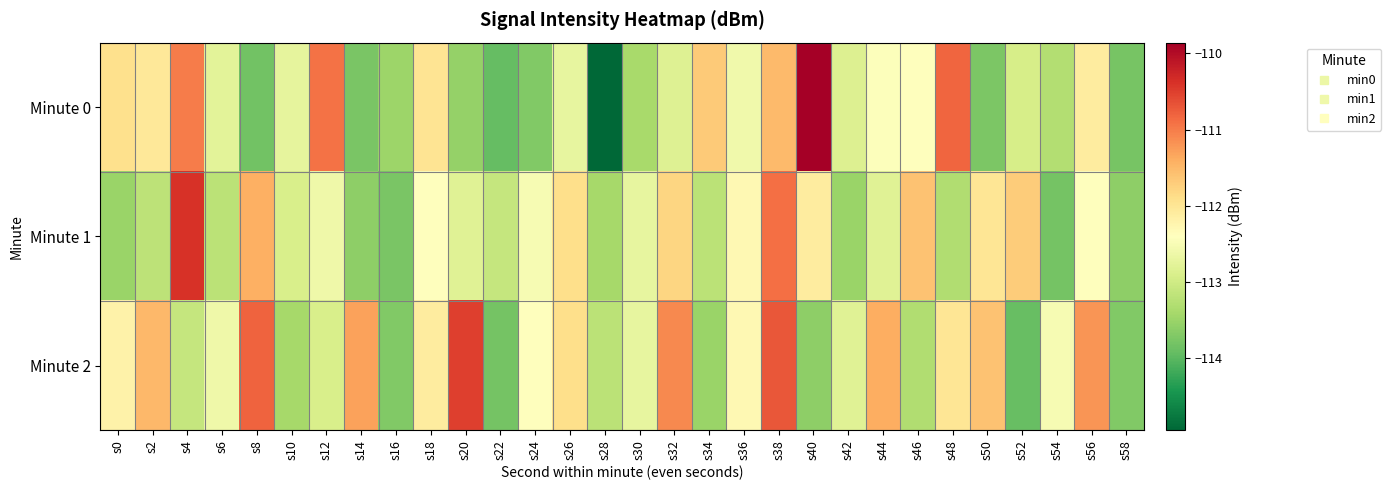

What is the maximum value shown in the chart?

-109.9